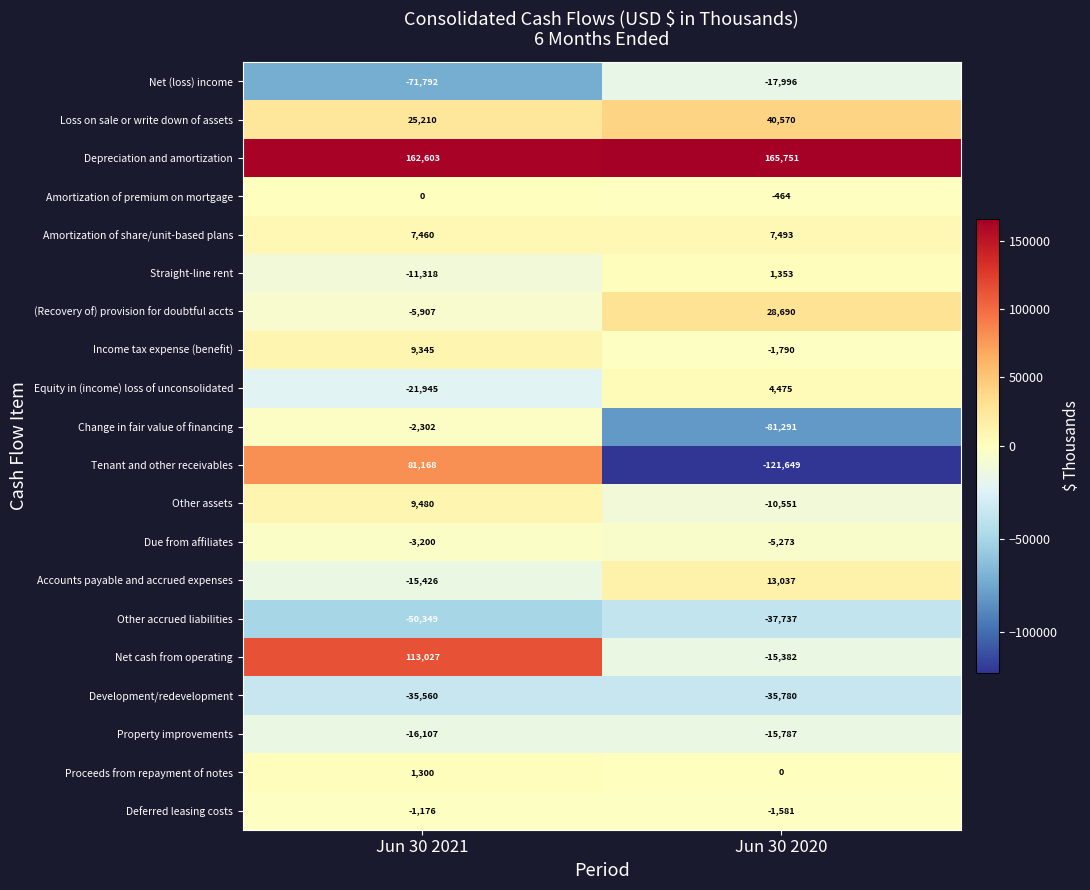

Is it true that Amortization of share/unit-based plans equals 7460 at Jun 30 2021?

True